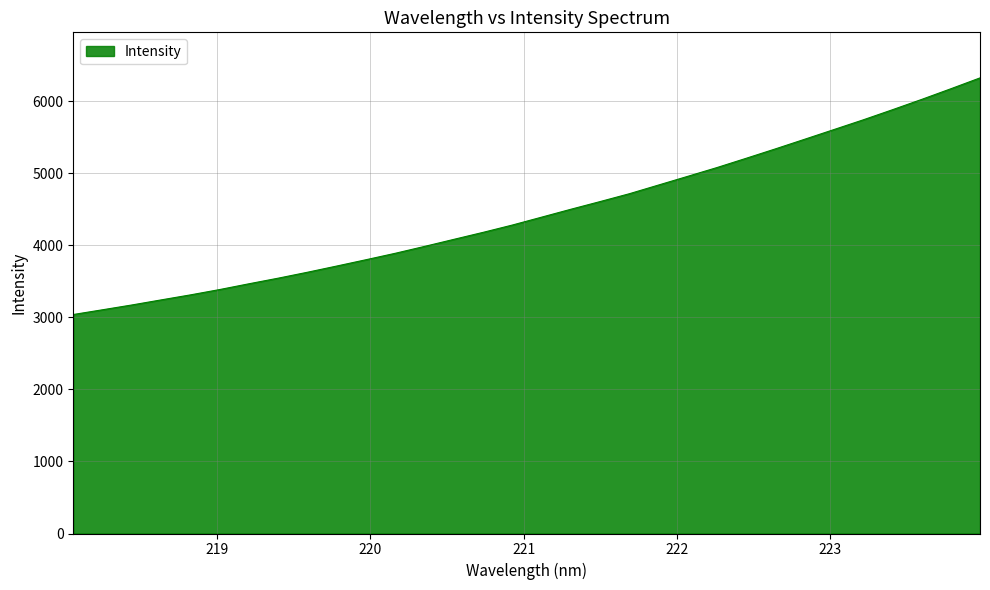

What is the difference between the maximum and minimum values?

3284.6